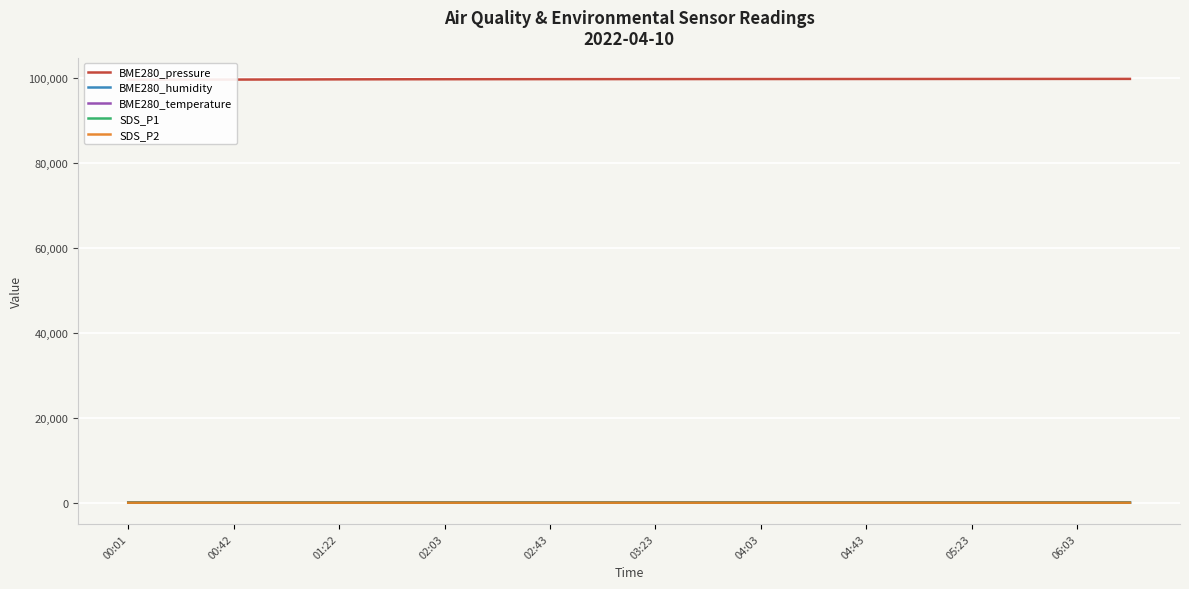

At which category is the sum across all series the highest?

19